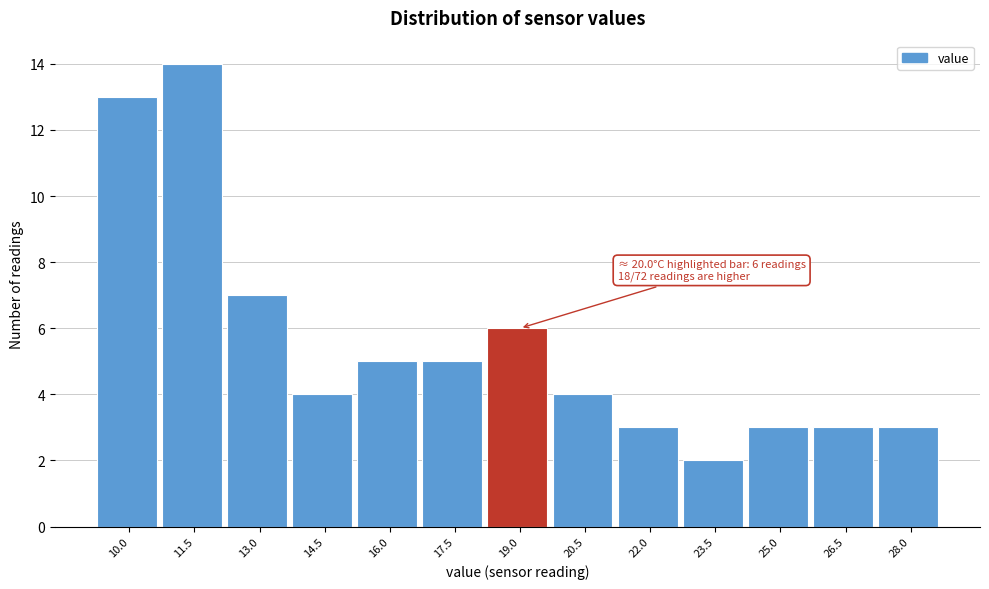

Reading left to right, what are all the values shown in this chart?

13	14	7	4	5	5	6	4	3	2	3	3	3